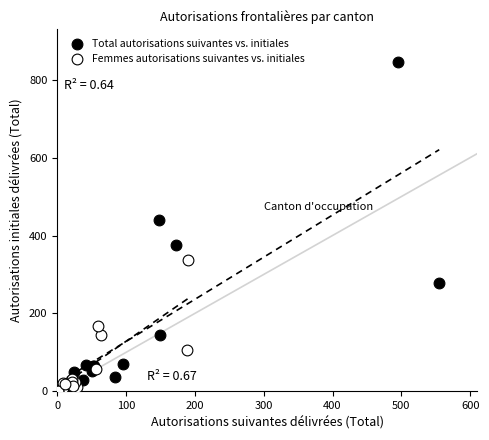

Which series reaches the maximum Y coordinate?

Total autorisations suivantes vs. initiales